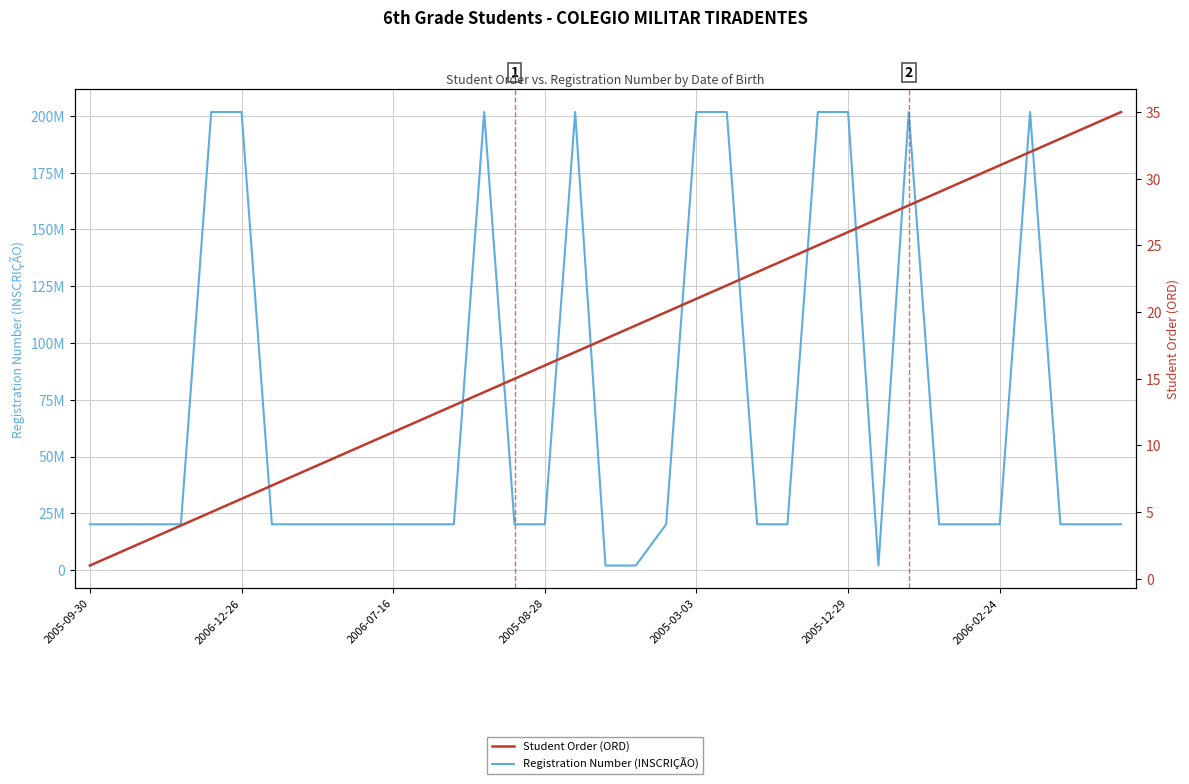

Is it true that Registration Number (INSCRIÇÃO) equals 4402868 at 2005-08-28?

False